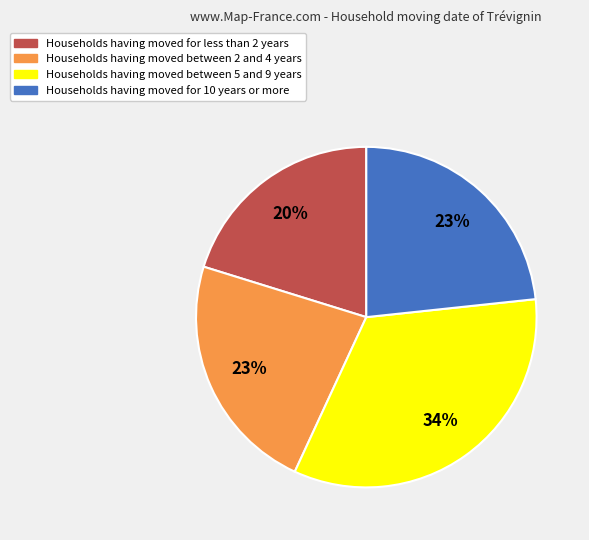

Does any single category account for the majority?

No